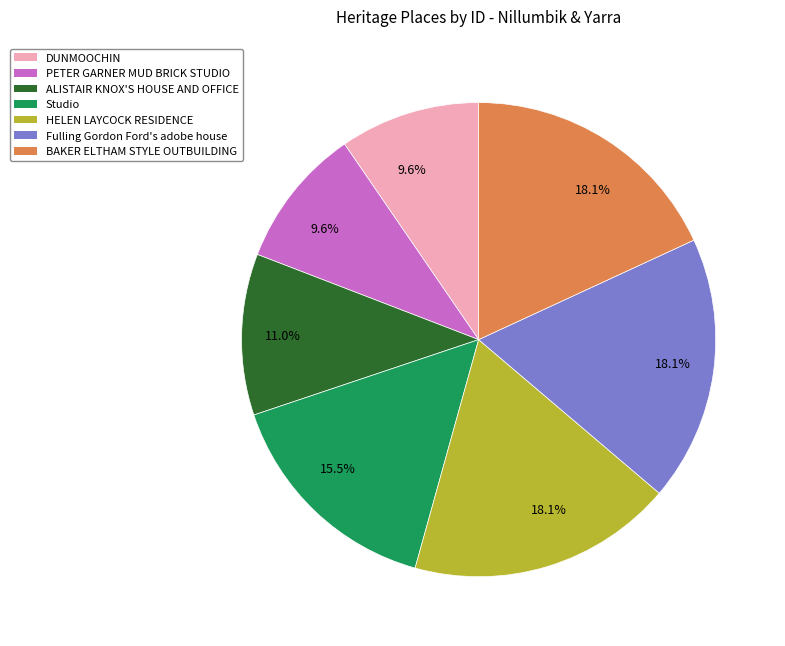

Count the number of slices in the pie.

7